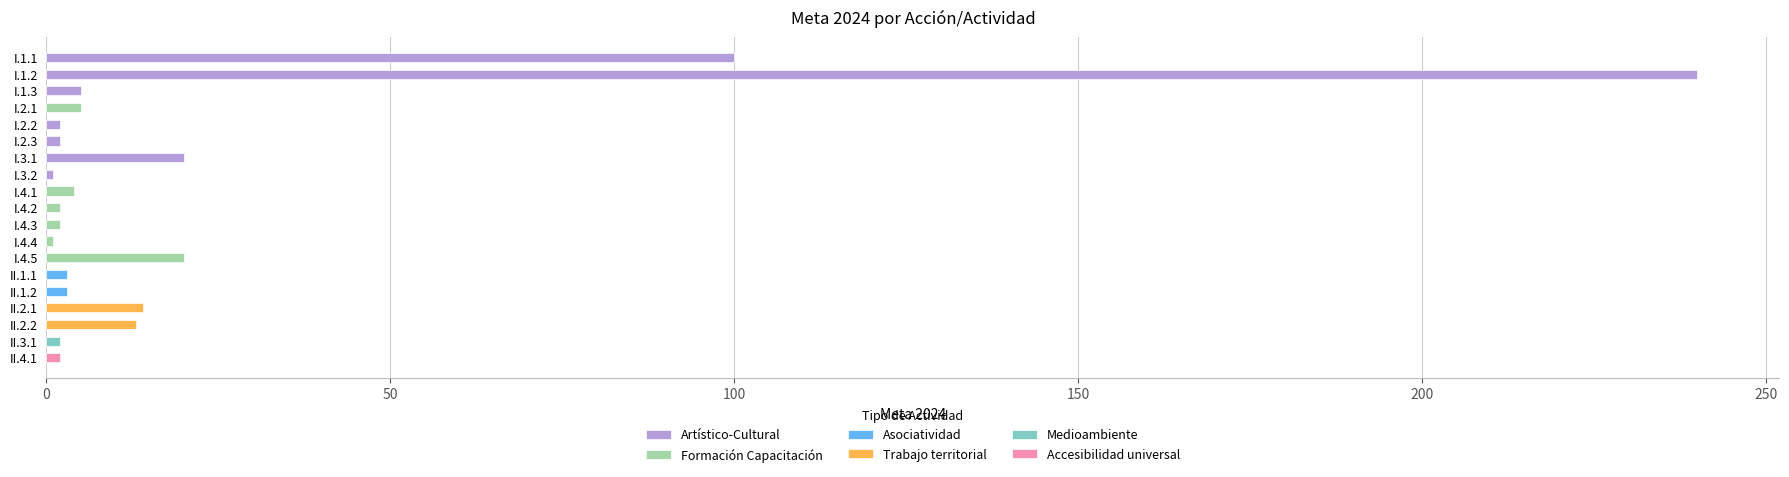

What value does the data have at II.4.1?

2